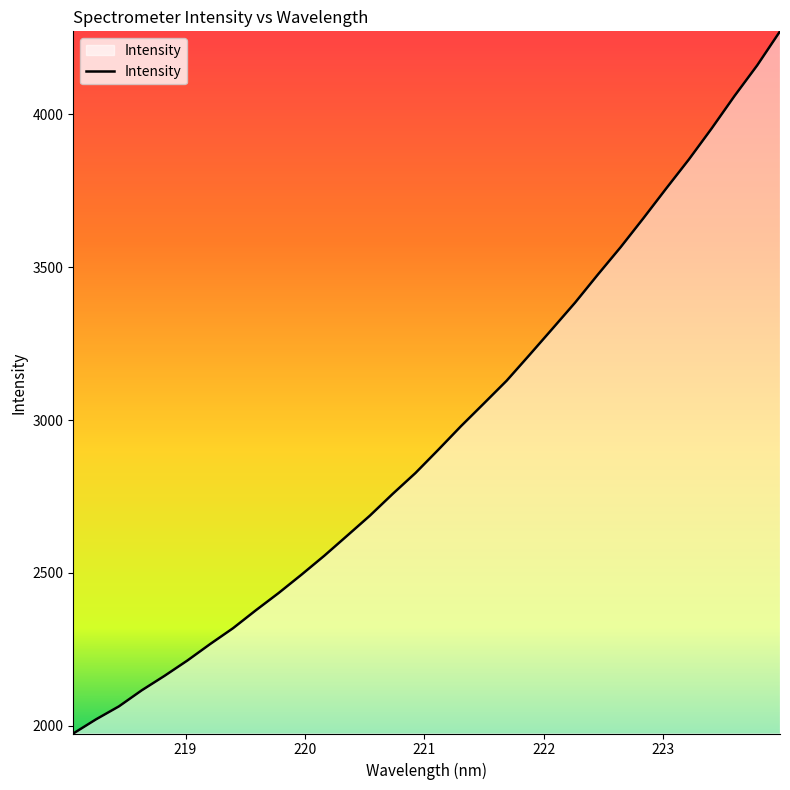

What is the greatest value displayed?

4271.5